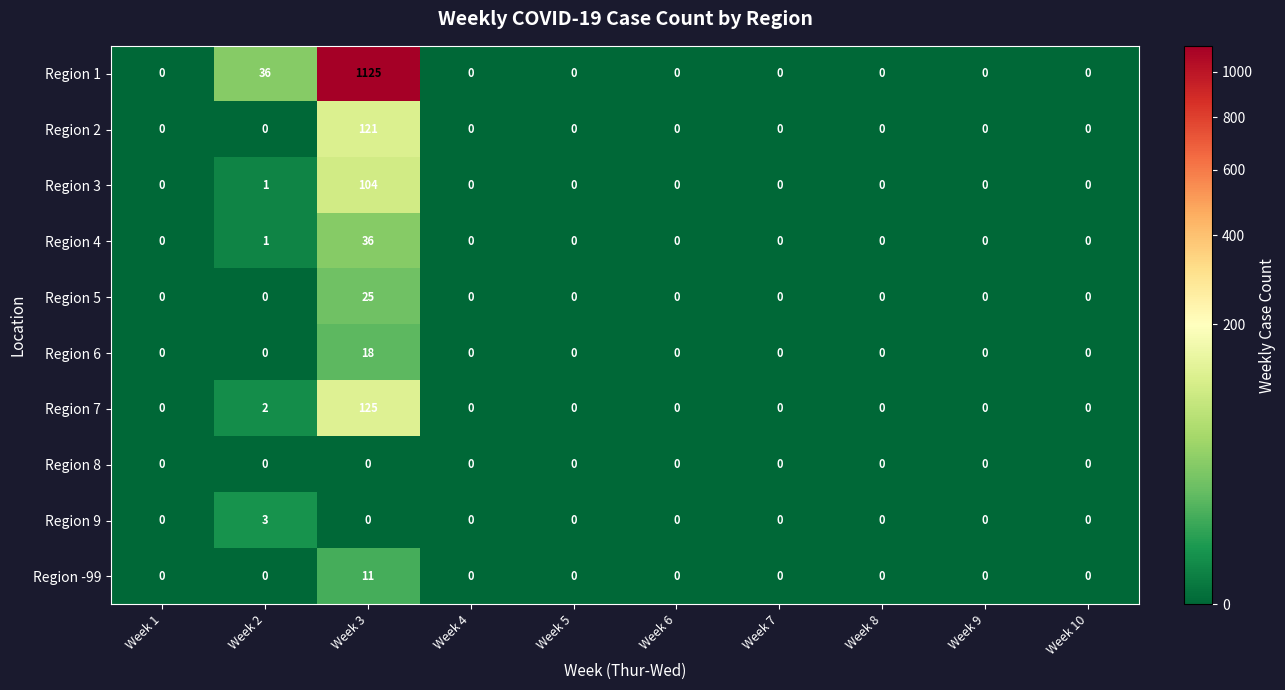

Between Week 2 and Week 9, which series saw the biggest shift?

Region 1